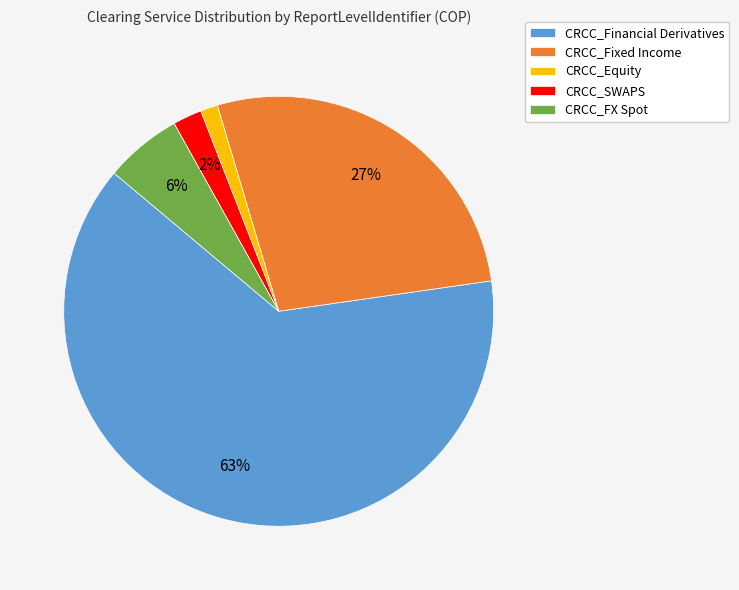

To the nearest percent, what is the combined percentage of CRCC_FX Spot and CRCC_Fixed Income?

33%